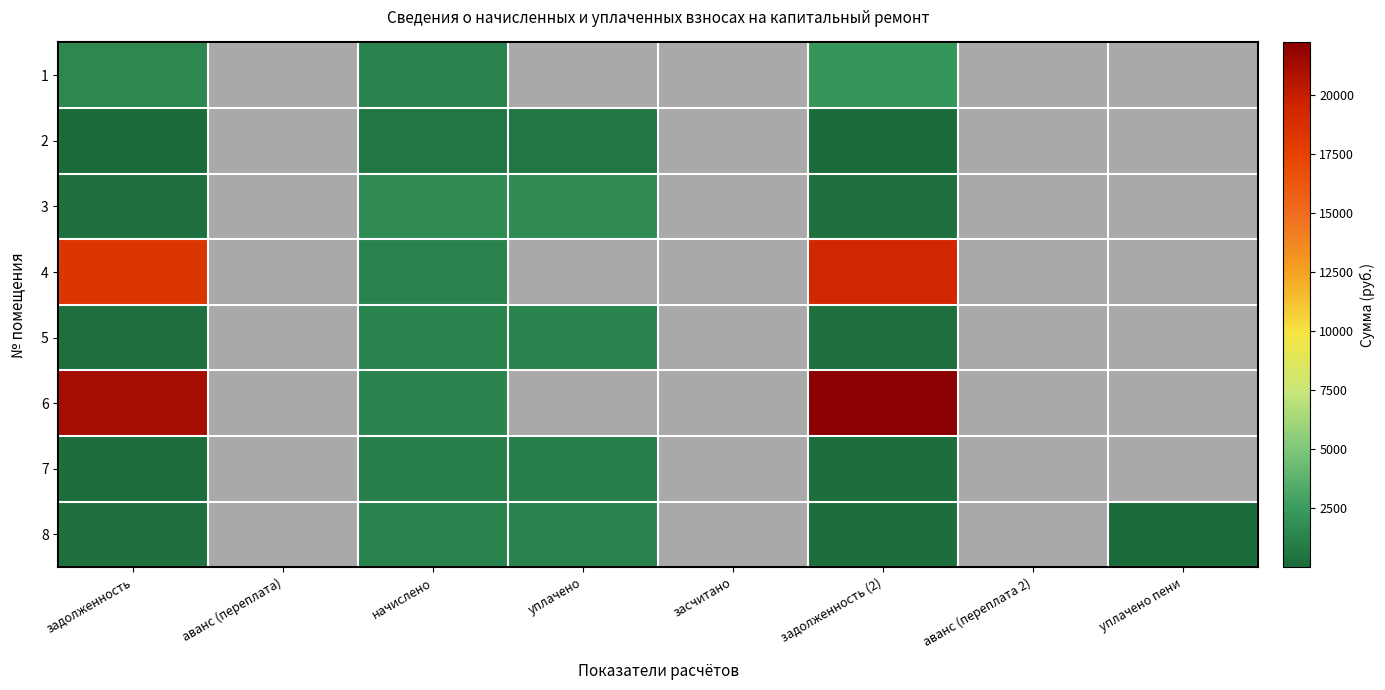

At how many categories does at least one series exceed 9013?

2